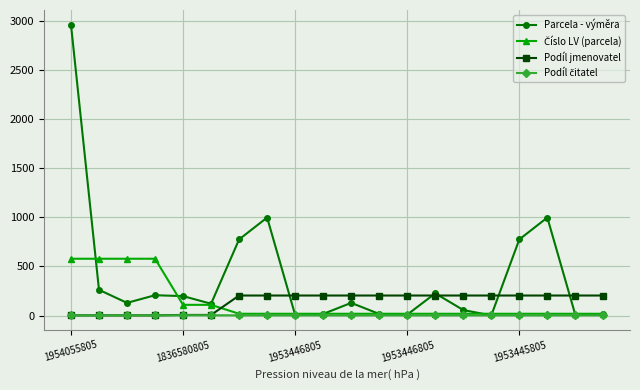

Which series has the widest spread of values?

Parcela - výměra